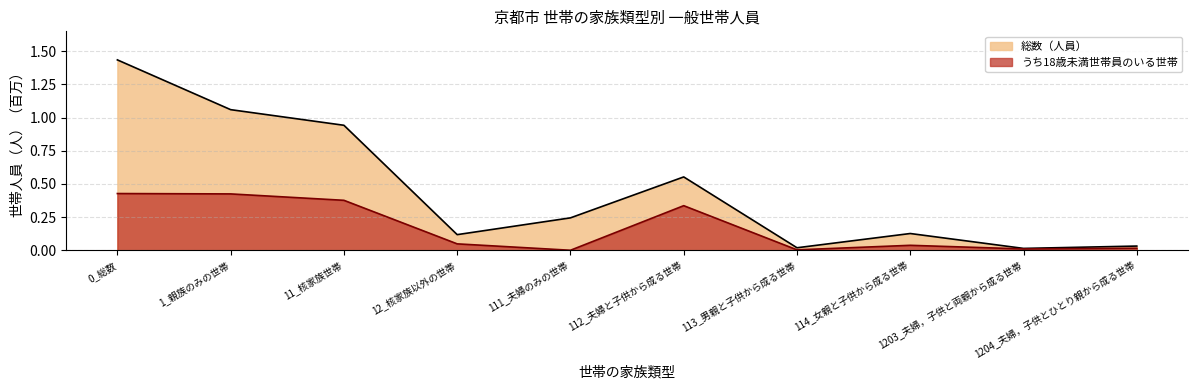

True or false: 総数（人員） and うち18歳未満世帯員のいる世帯 intersect in this chart.

False